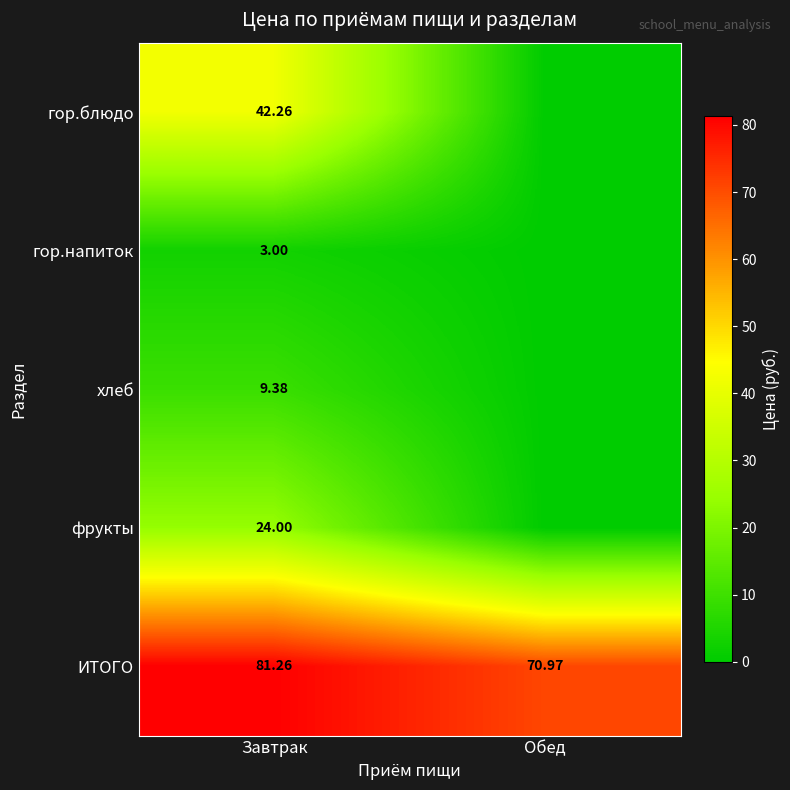

At which label is ИТОГО closest to 76?

Обед